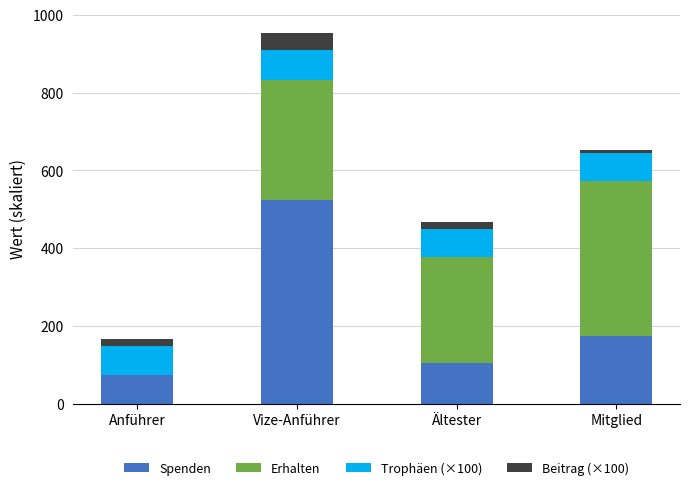

How many distinct data groups are displayed?

4